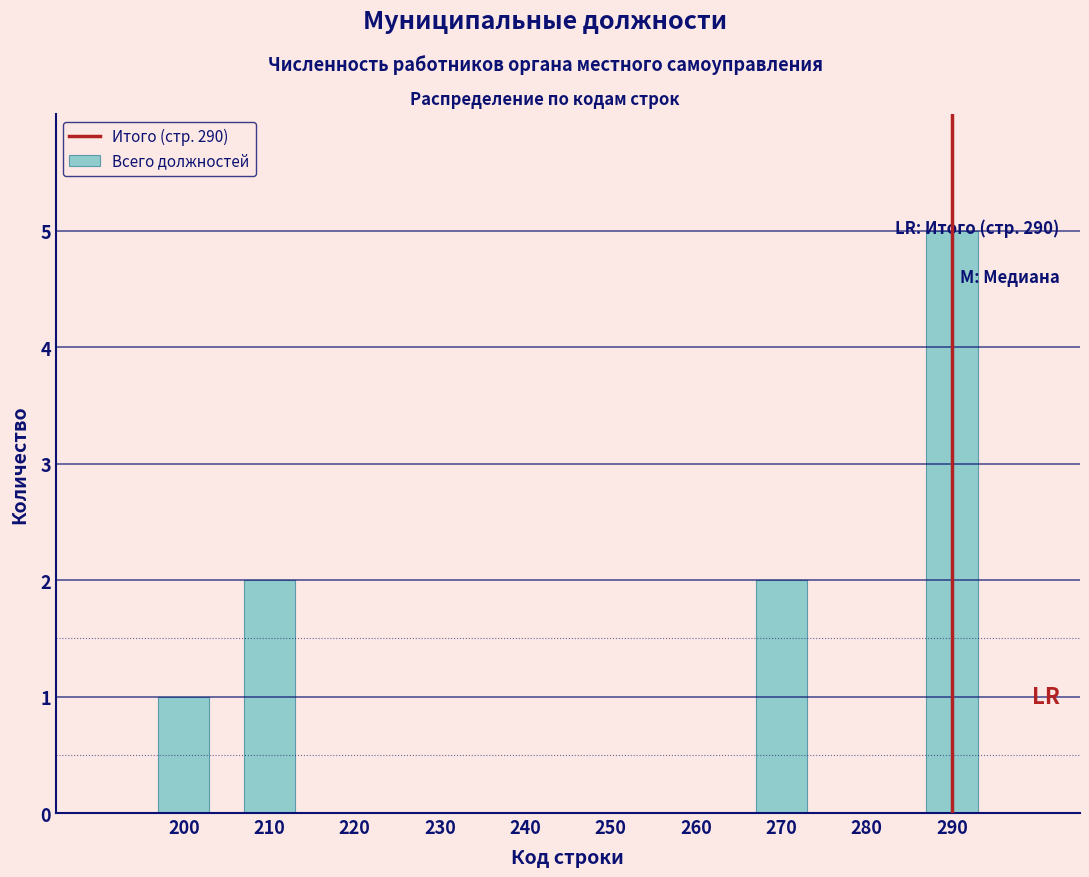

What is the change in value from 200 to 270?

+1